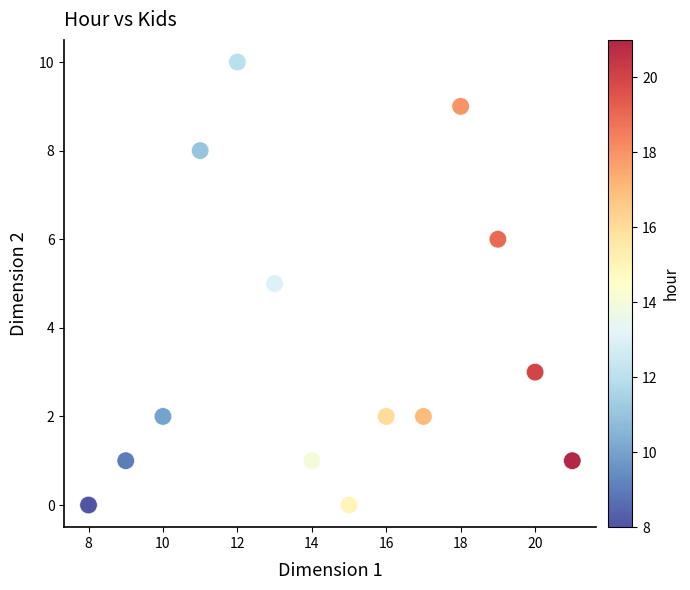

What is the range of X values (max minus min)?

13